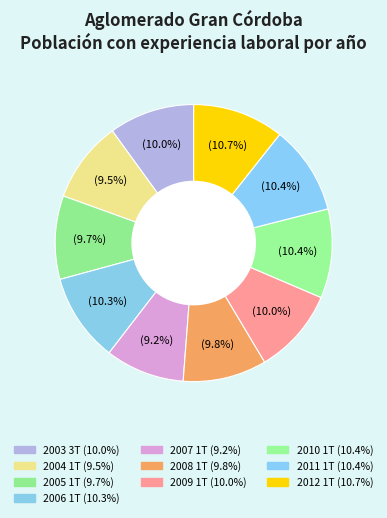

To the nearest percent, what is the average slice percentage?

10%